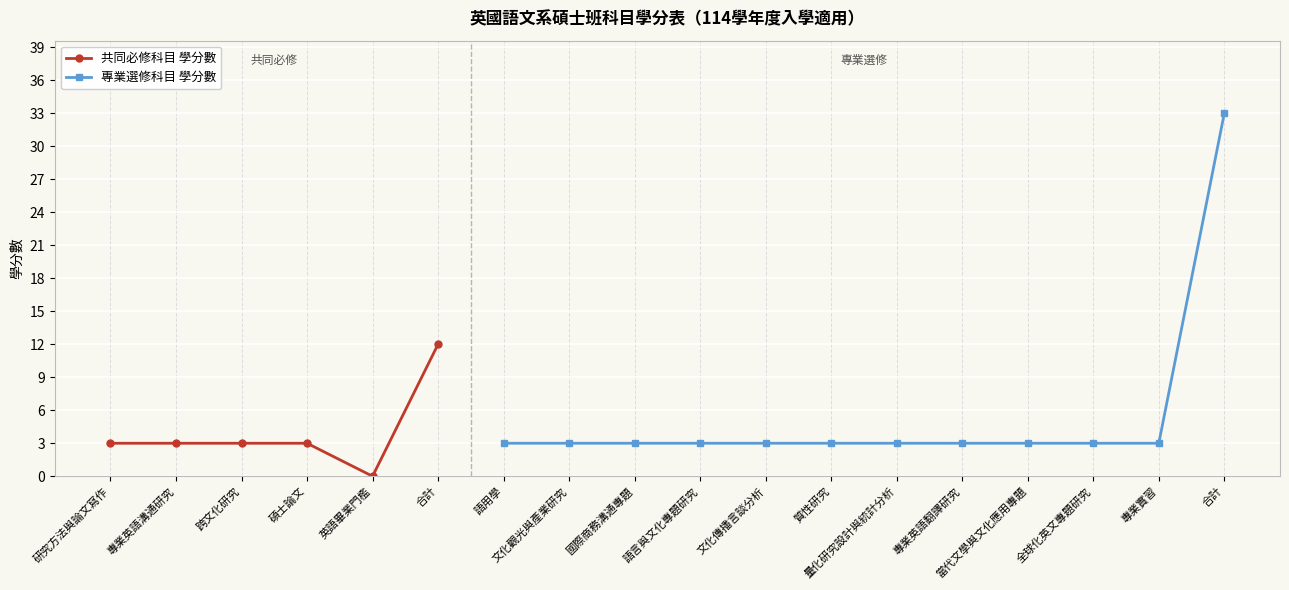

What is the lowest value of the 專業選修科目 學分數 series?

3